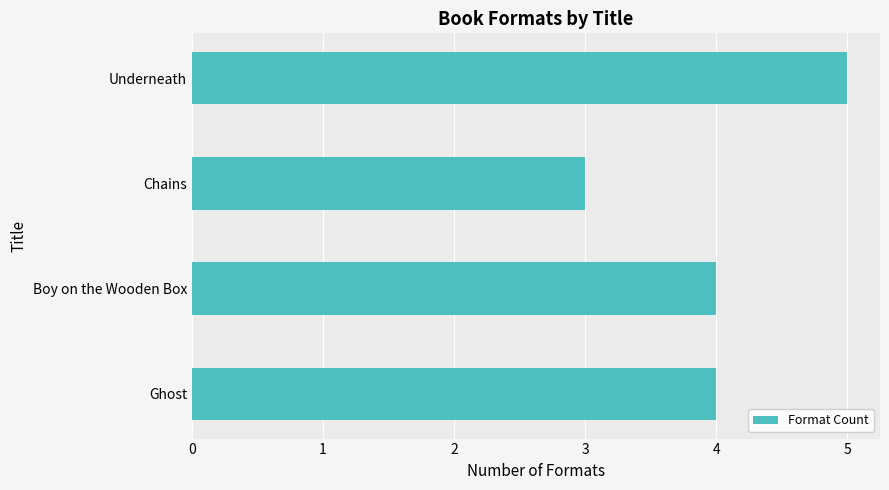

Is it true that the value at Ghost is 4?

True